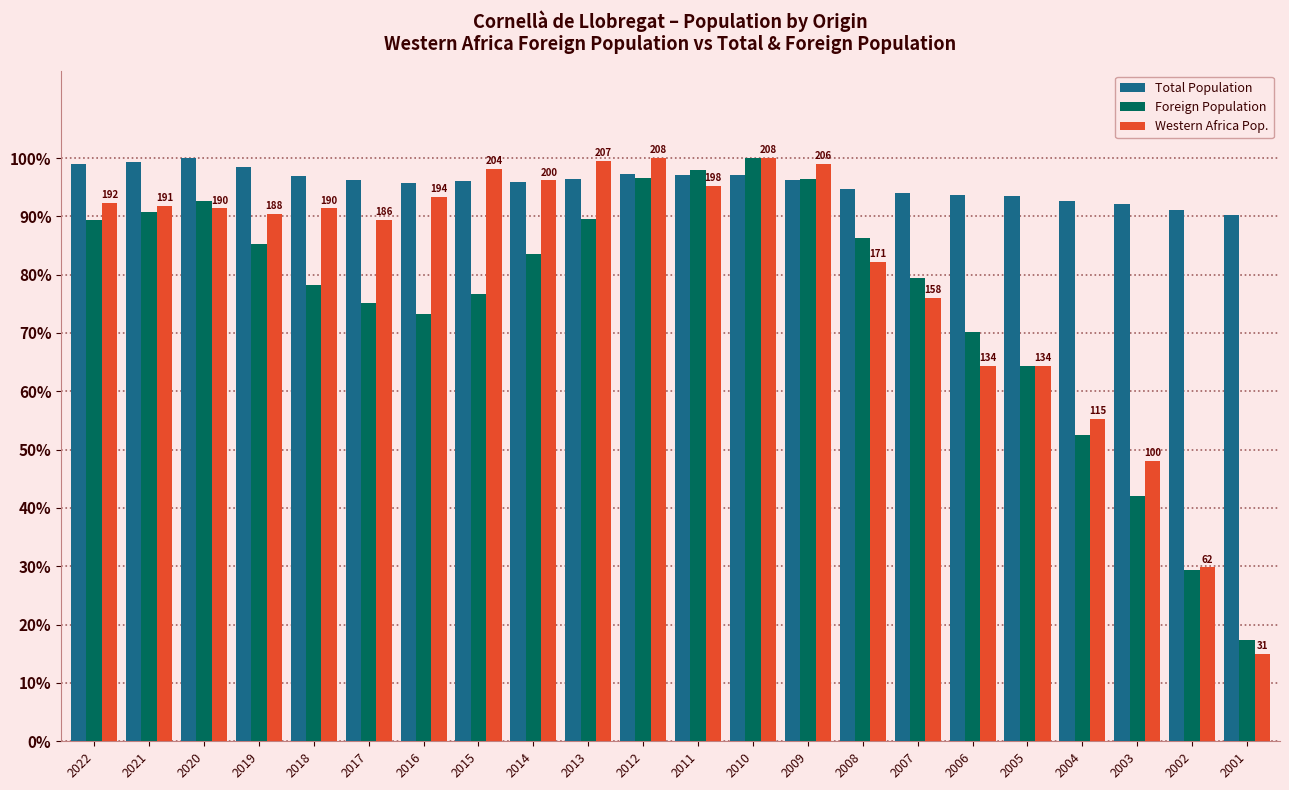

What is the average value of the Foreign Population series?

75.8